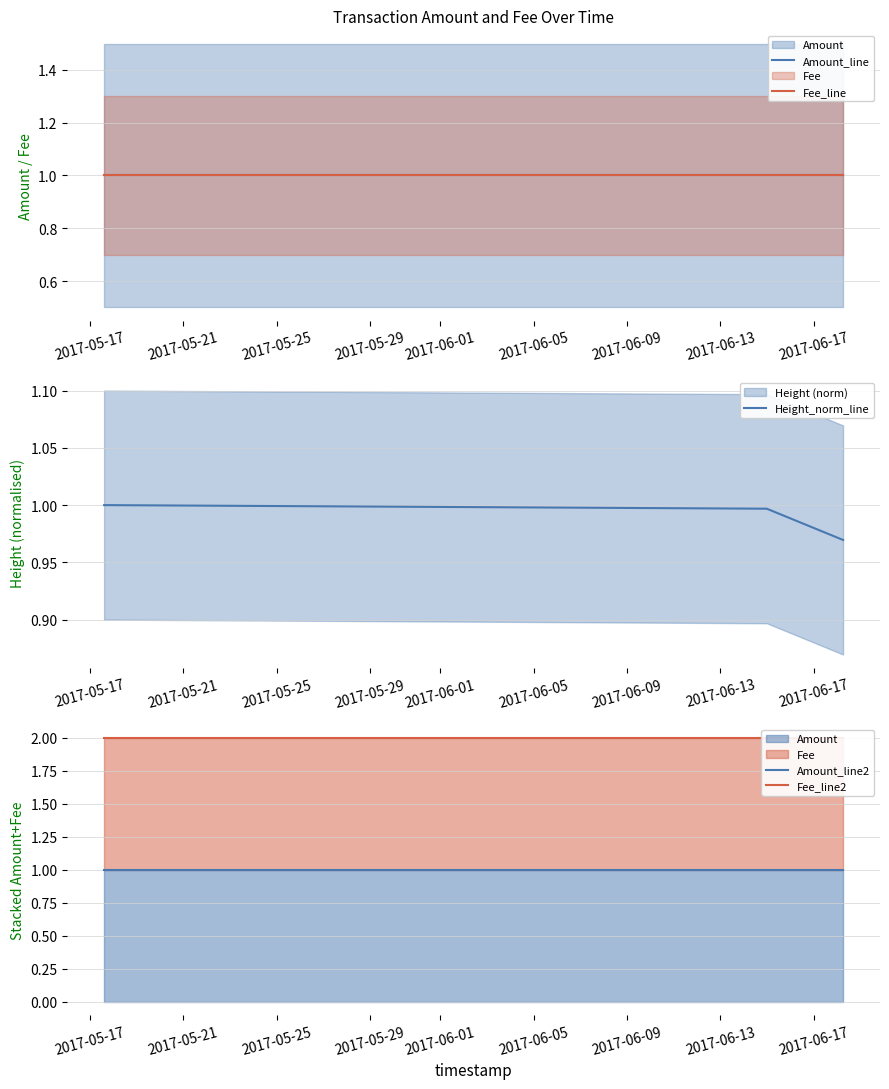

Read the Fee_line value at 2017-05-25.

1.0